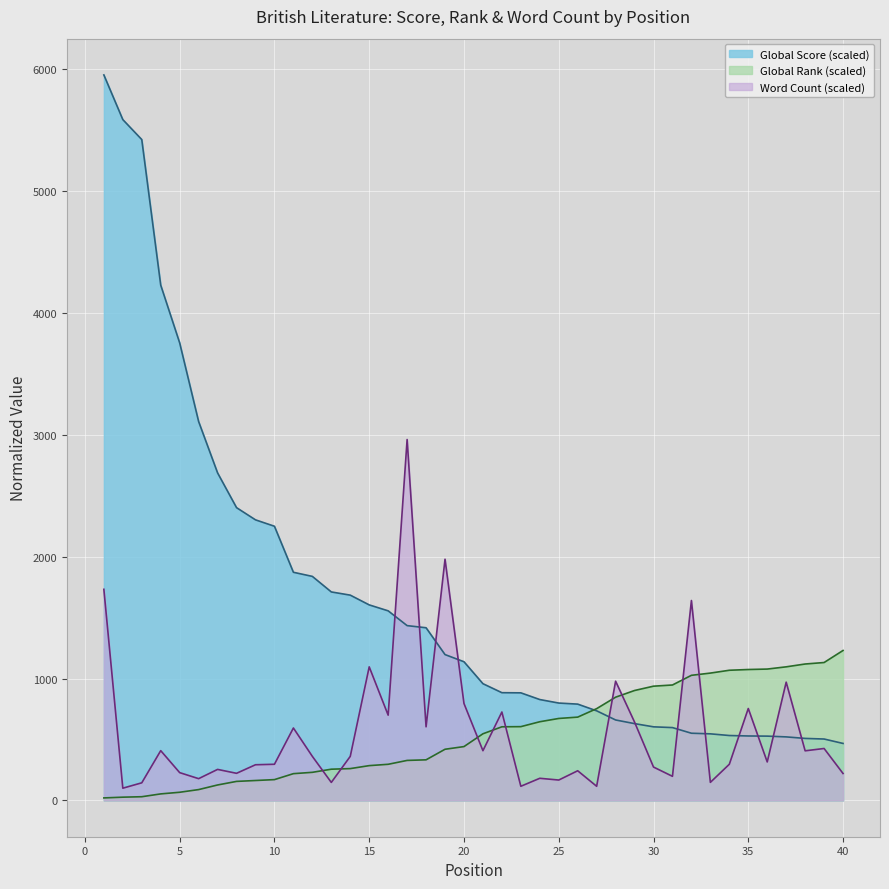

At how many categories does at least one series exceed 4652?

3